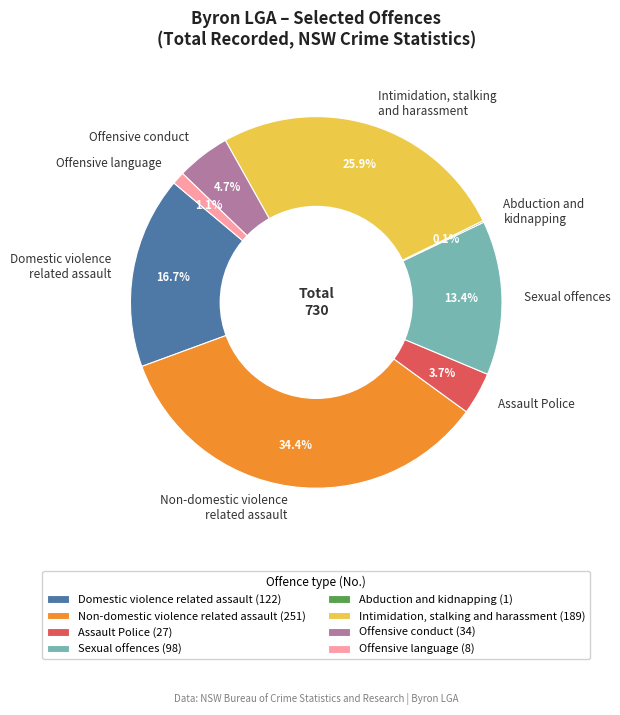

Which has a higher value, Sexual offences or Intimidation, stalking and harassment?

Intimidation, stalking and harassment